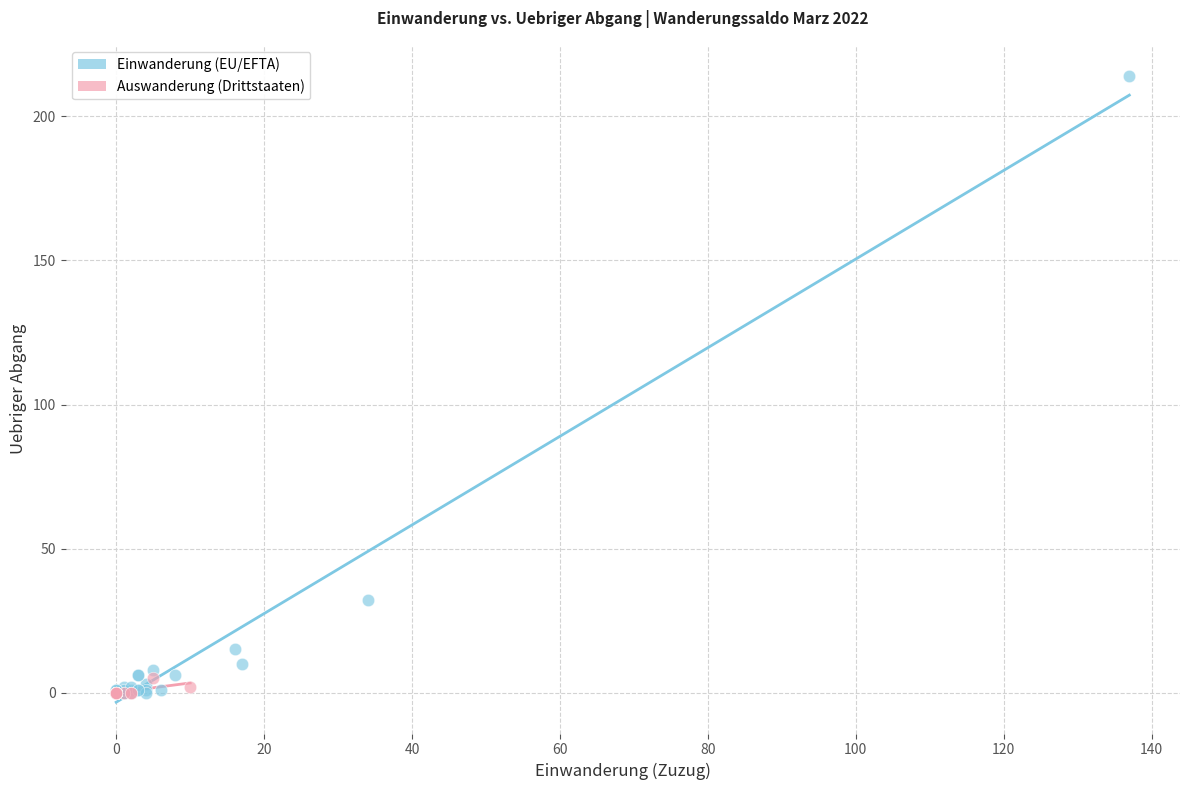

Which series reaches the maximum Y coordinate?

Einwanderung (EU/EFTA)